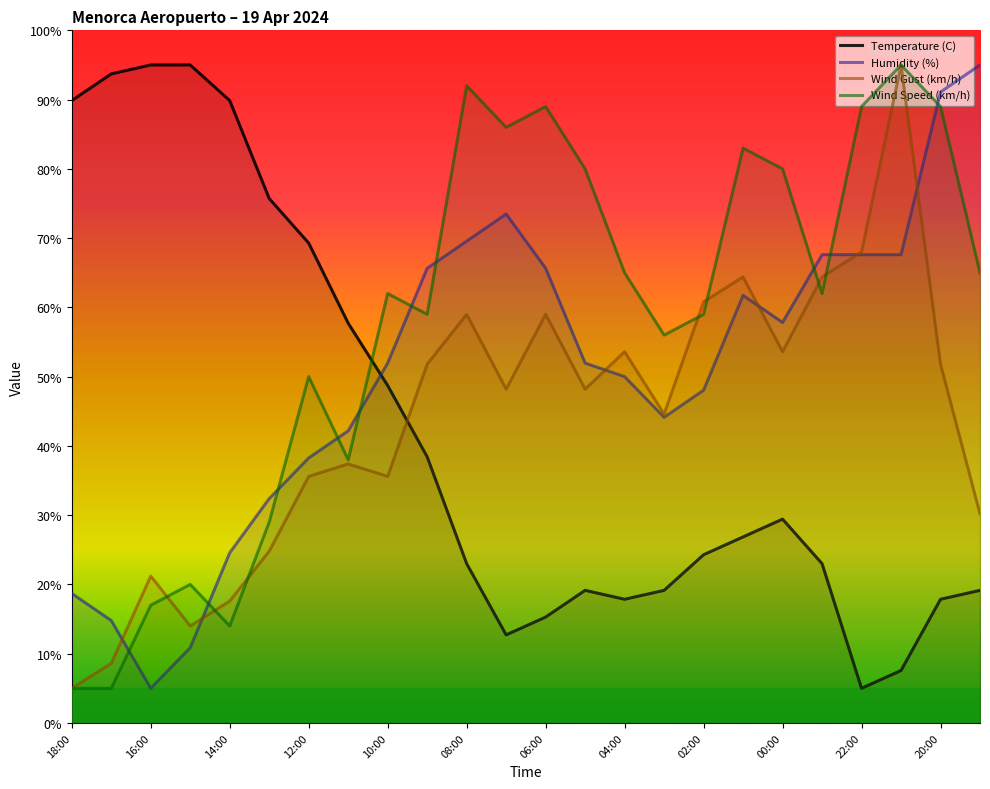

Which series has the largest total across all categories?

Wind Speed (km/h)